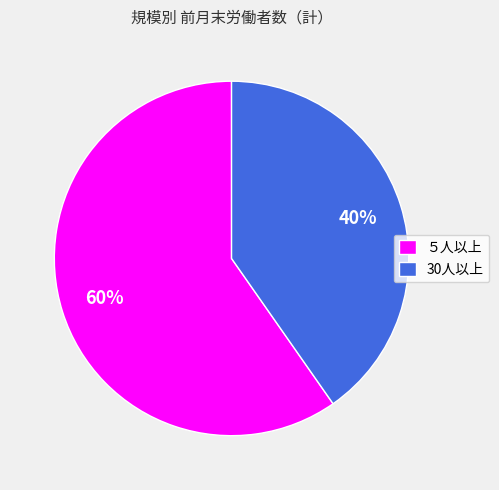

Approximately how many times larger is the value at ５人以上 compared to 30人以上?

1.5